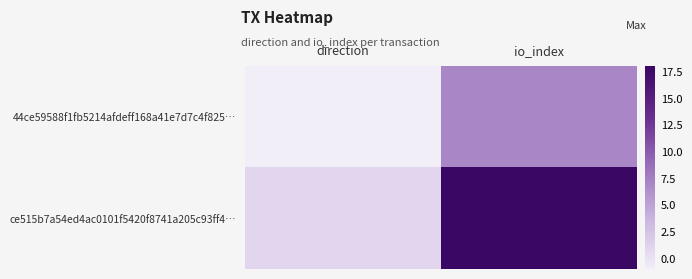

At which category is the sum across all series the highest?

io_index